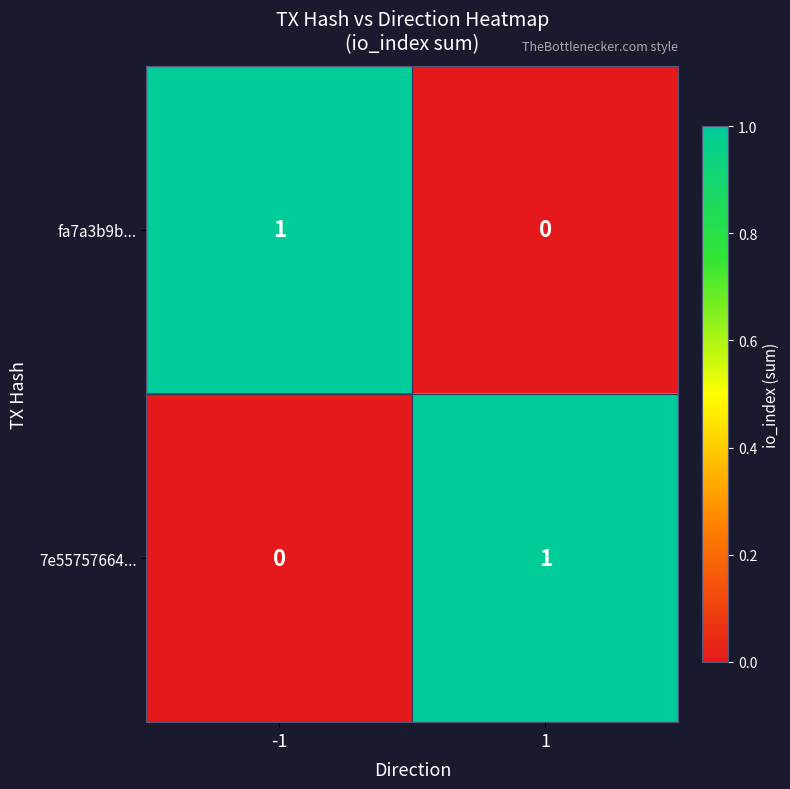

Rank the categories by 7e55757664... value from lowest to highest.

-1, 1